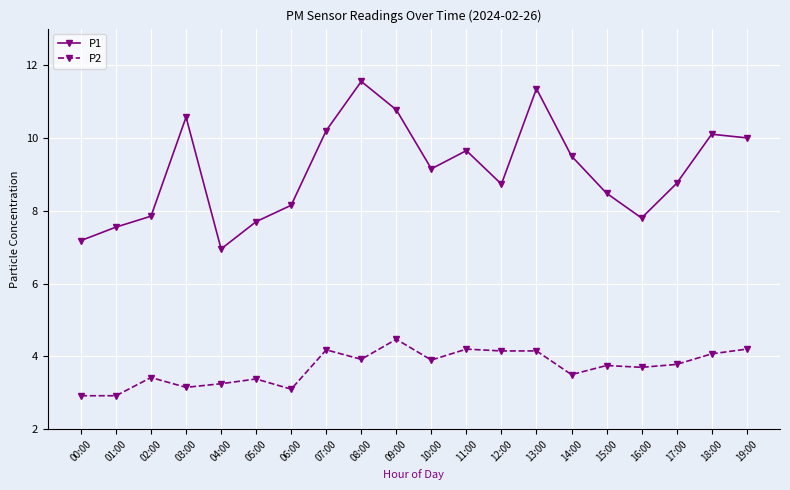

At which label does P1 first exceed 9?

03:00